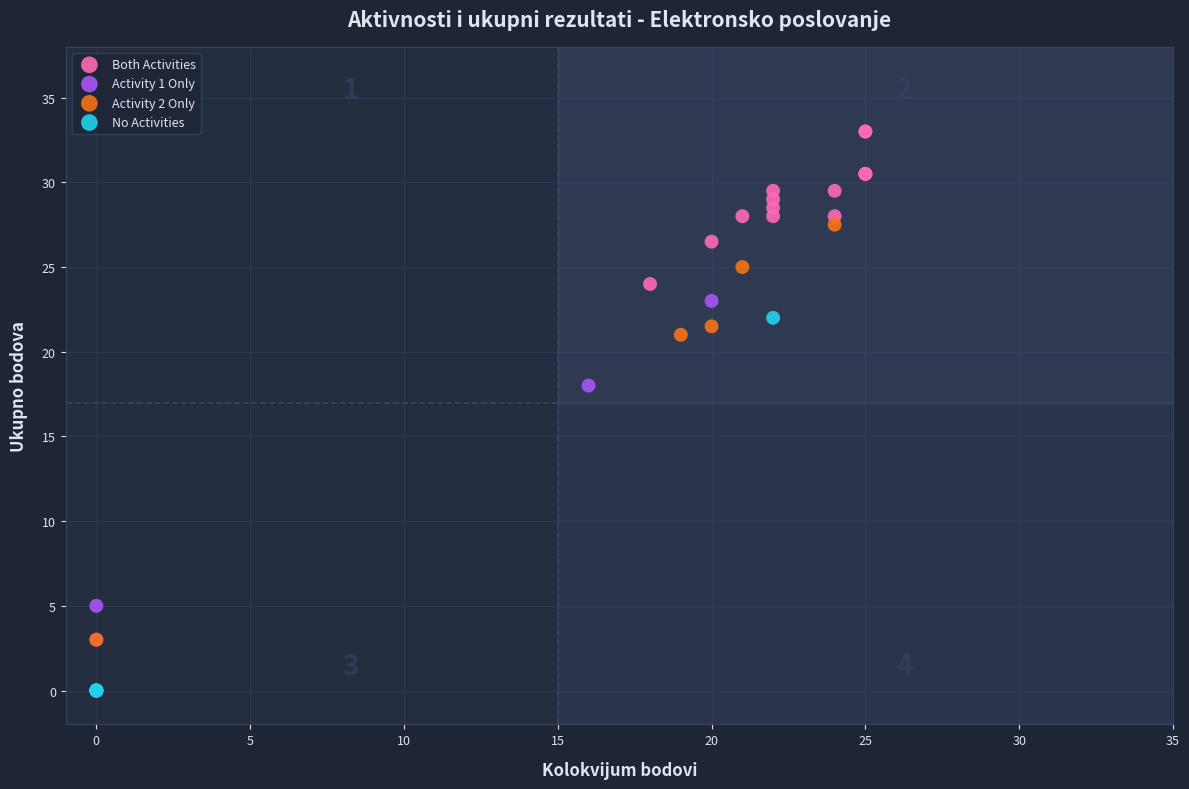

Which series has the largest Y range (max minus min)?

Activity 2 Only